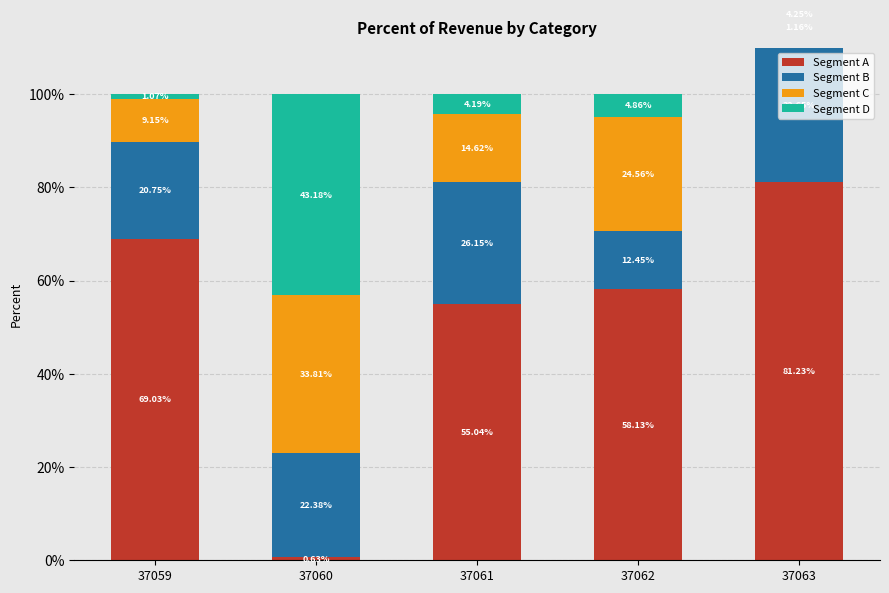

Which series changed the most between 37060 and 37063?

Segment A